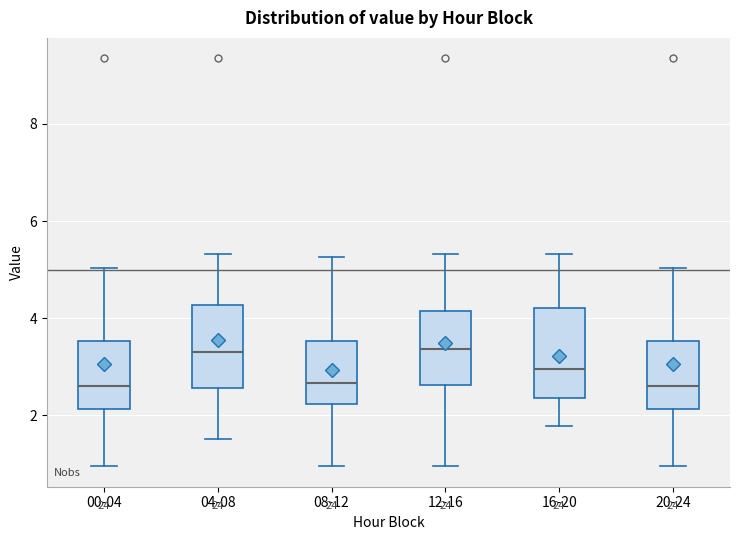

Reading left to right, read every box against the y-axis: the position of its median line, the range the box covers, and the ends of its whiskers. The values are not printed on the chart, so give them approximately, as read against the axis.

00-04: median 2.6, box 2.2 to 3.6, whiskers 1.0 to 5.0
04-08: median 3.4, box 2.6 to 4.2, whiskers 1.6 to 5.4
08-12: median 2.6, box 2.2 to 3.6, whiskers 1.0 to 5.2
12-16: median 3.4, box 2.6 to 4.2, whiskers 1.0 to 5.4
16-20: median 3.0, box 2.4 to 4.2, whiskers 1.8 to 5.4
20-24: median 2.6, box 2.2 to 3.6, whiskers 1.0 to 5.0